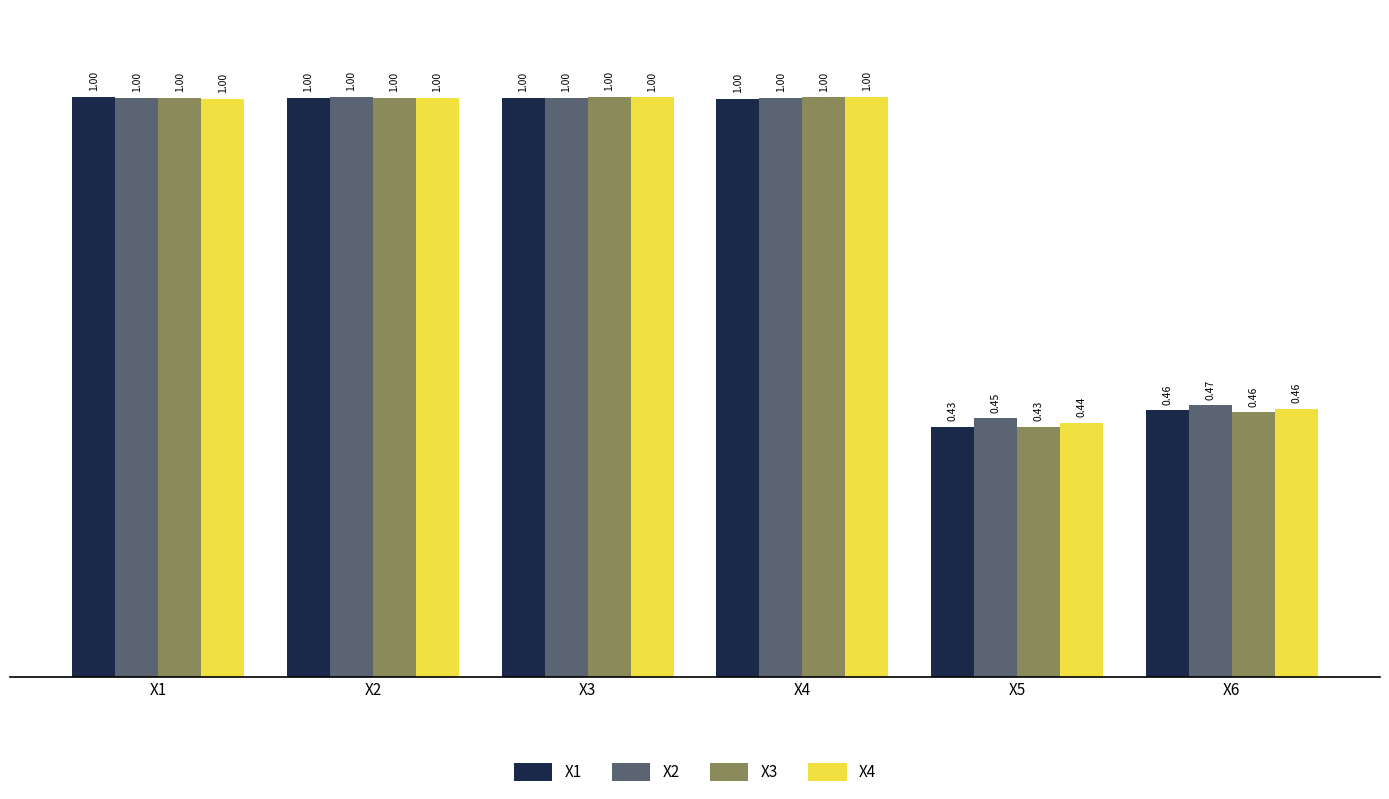

How many distinct data groups are displayed?

4